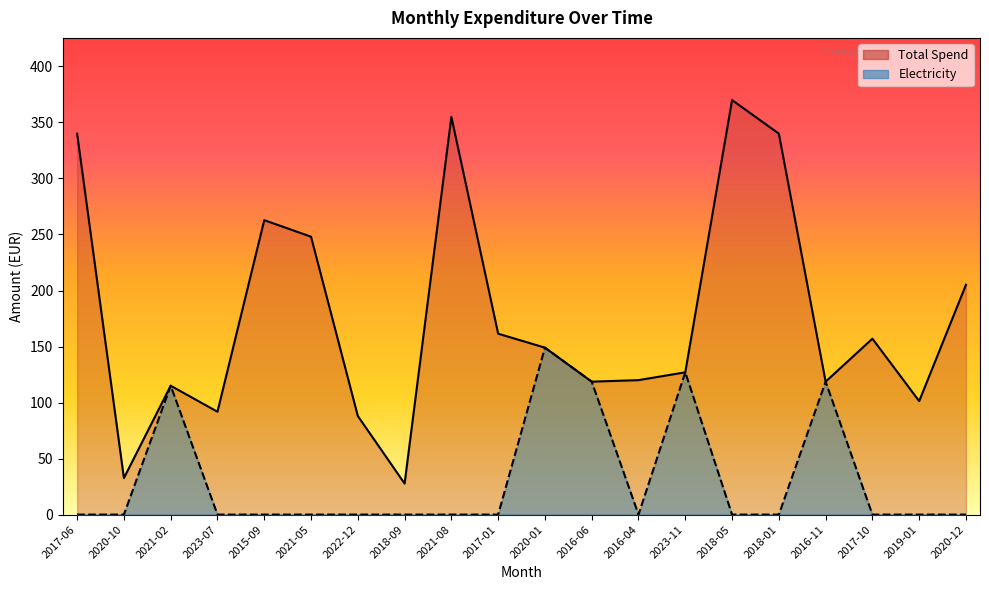

What position from the left is 2015-09?

5